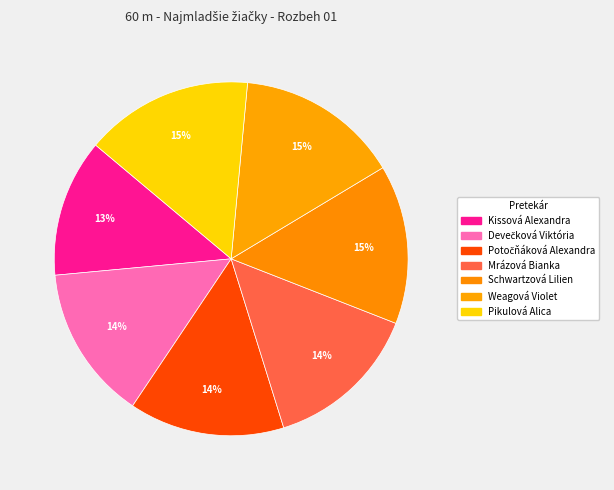

To the nearest percent, what percentage of the pie is Pikulová Alica?

15%